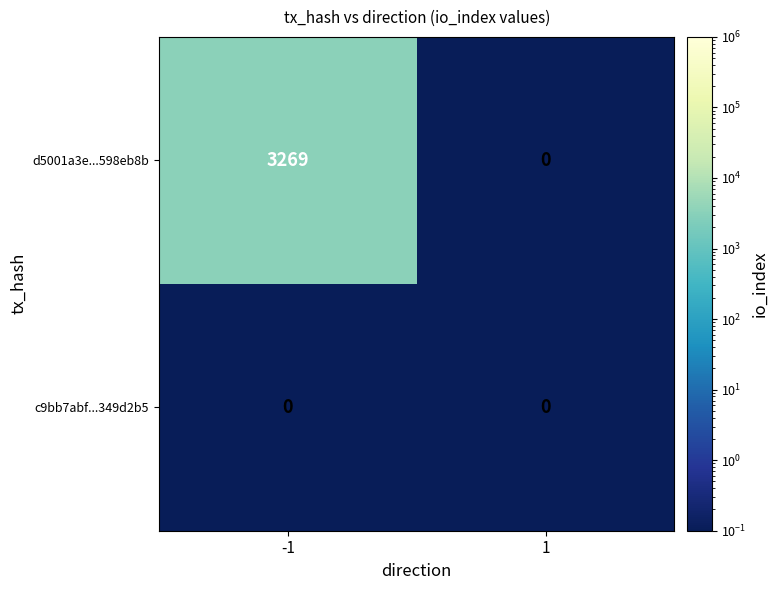

List the series in order of their overall mean, highest first.

d5001a3e...598eb8b, c9bb7abf...349d2b5